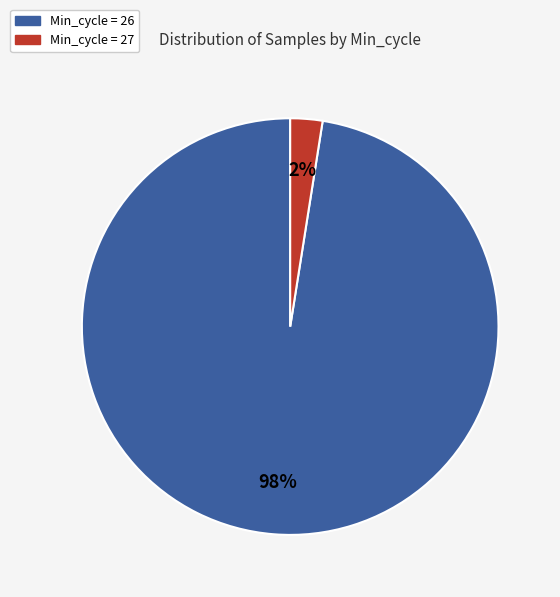

Is it true that Min_cycle = 27 is 2% of the pie?

True